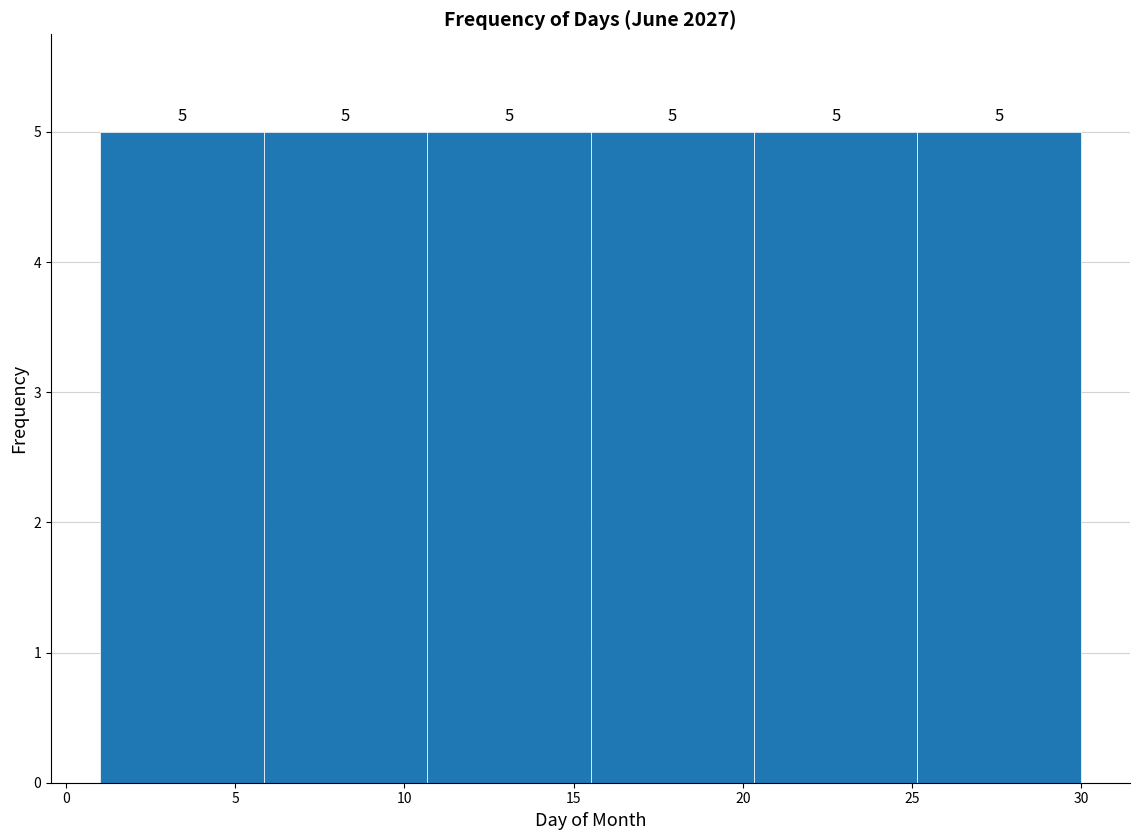

Reading left to right, transcribe this chart: for each bar, give the range it covers on the x-axis and its height. The bar edges are not printed on the chart, so give them approximately, as read against the axis.

1.0 to 6.0: 5
6.0 to 10.5: 5
10.5 to 15.5: 5
15.5 to 20.5: 5
20.5 to 25.0: 5
25.0 to 30.0: 5